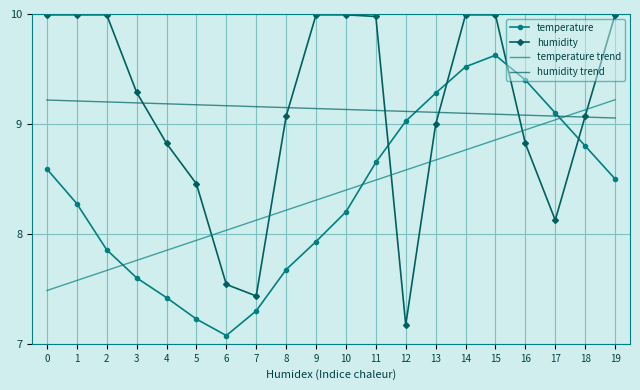

At which label is humidity closest to 8?

17